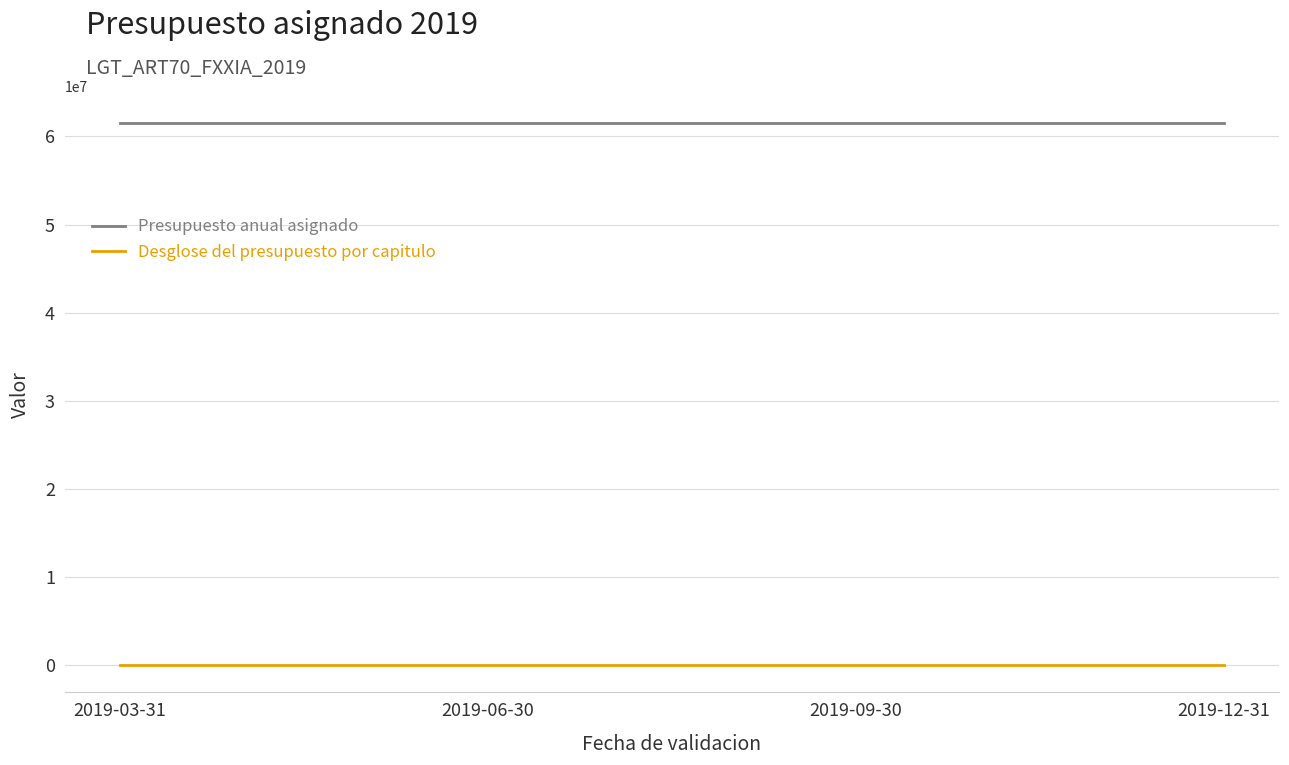

Rank the series at 2019-09-30 from lowest to highest value.

Desglose del presupuesto por capitulo, Presupuesto anual asignado